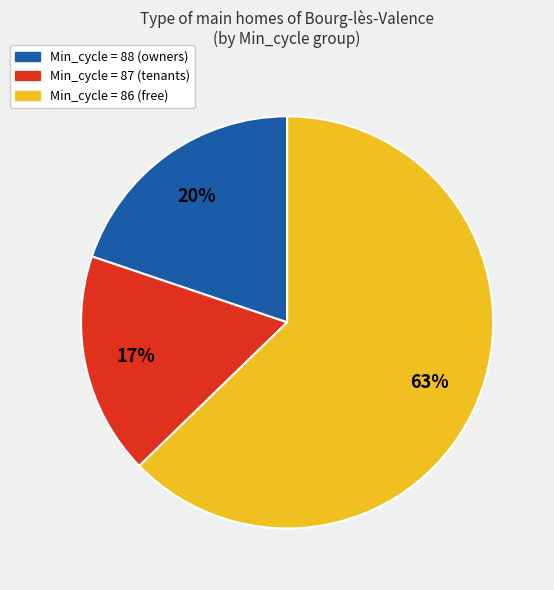

To the nearest percent, what is the average slice percentage?

33%